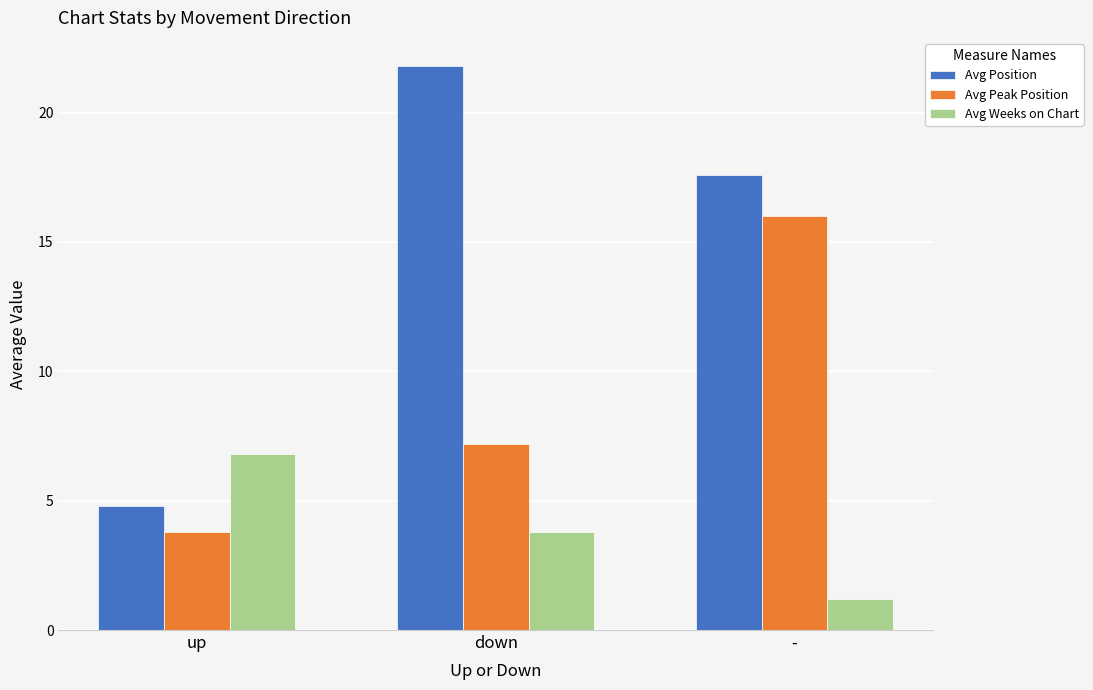

Where is Avg Peak Position nearest to the value 9?

down